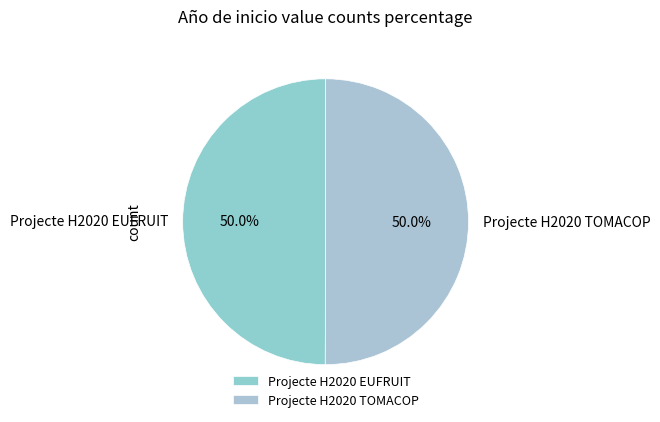

Do Projecte H2020 TOMACOP and Projecte H2020 EUFRUIT together represent more than half of the pie?

Yes